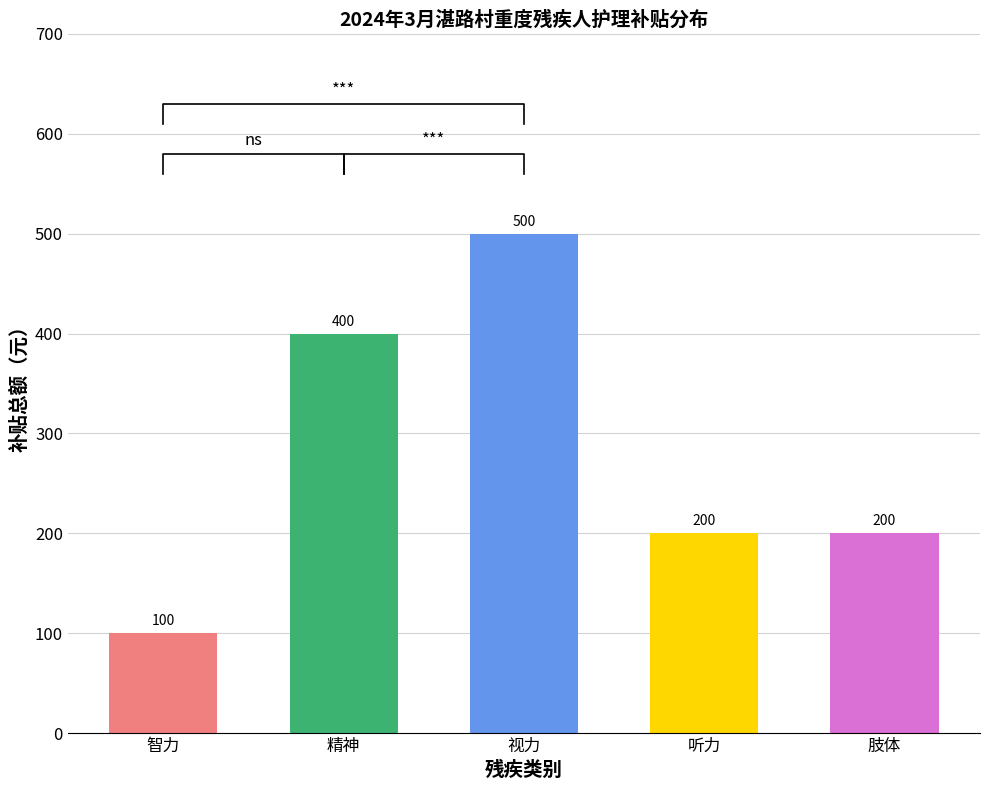

What is the value of the 2nd bar from the left?

400